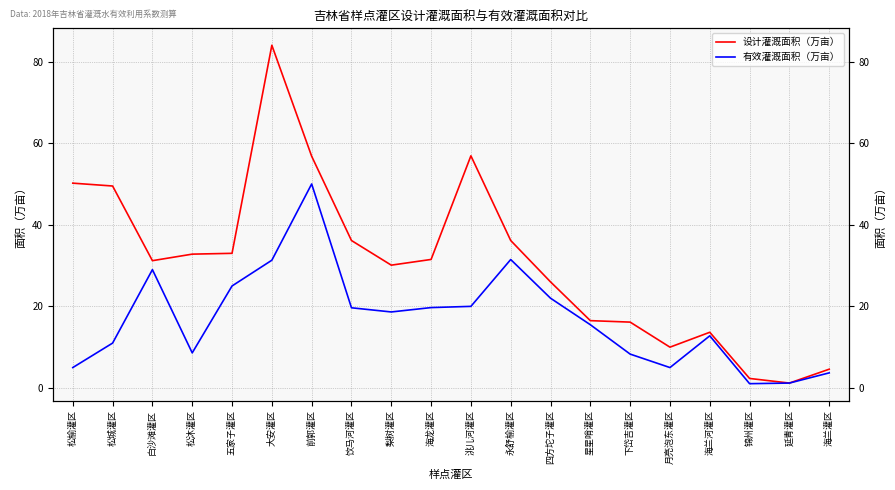

True or false: 设计灌溉面积（万亩） and 有效灌溉面积（万亩） cross at least once.

False